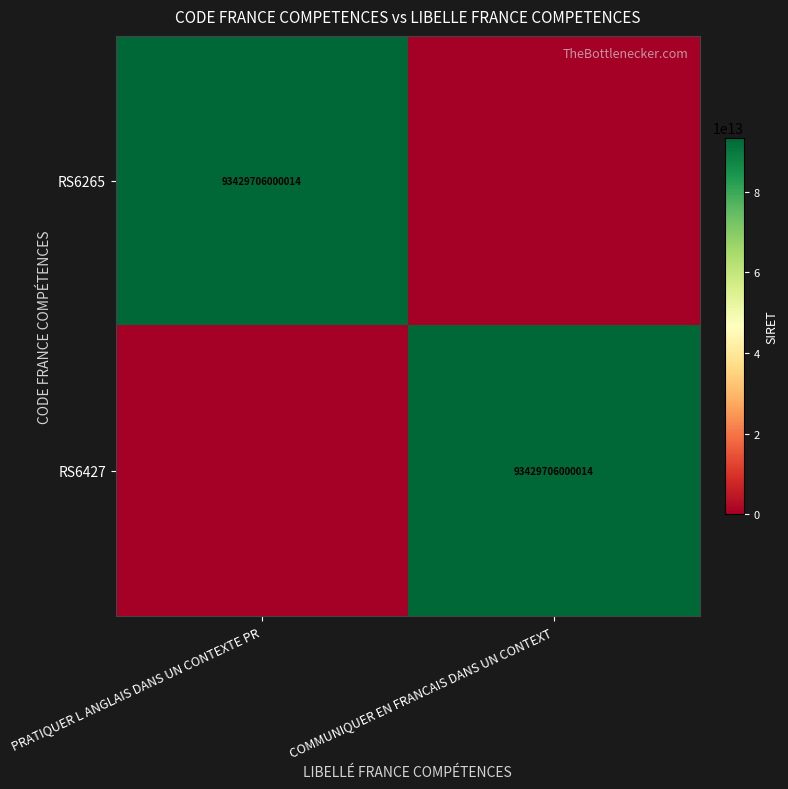

True or false: RS6427 has a value of 145901406692981 at COMMUNIQUER EN FRANCAIS DANS UN CONTEXT.

False